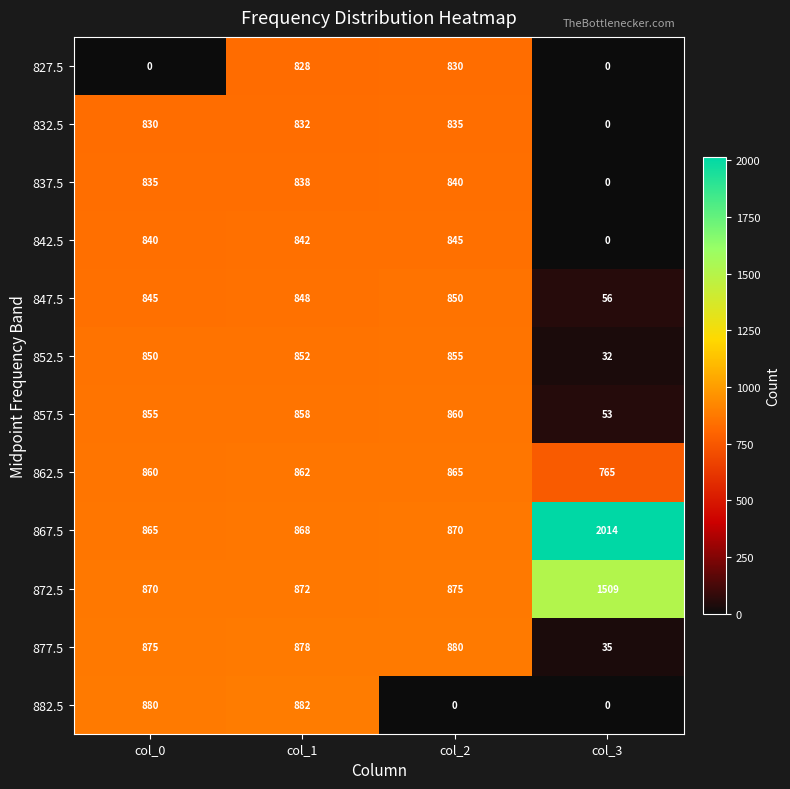

Between col_2 and col_3, which series saw the biggest shift?

867.5